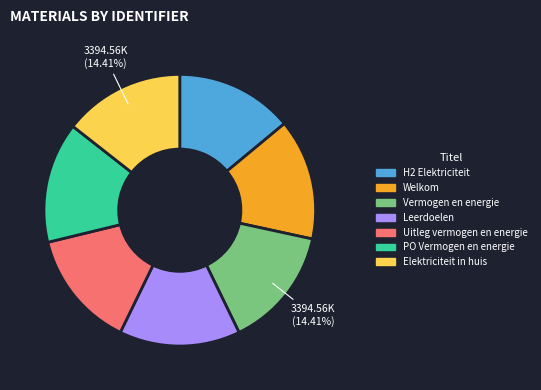

Do Leerdoelen and Uitleg vermogen en energie together represent more than half of the pie?

No